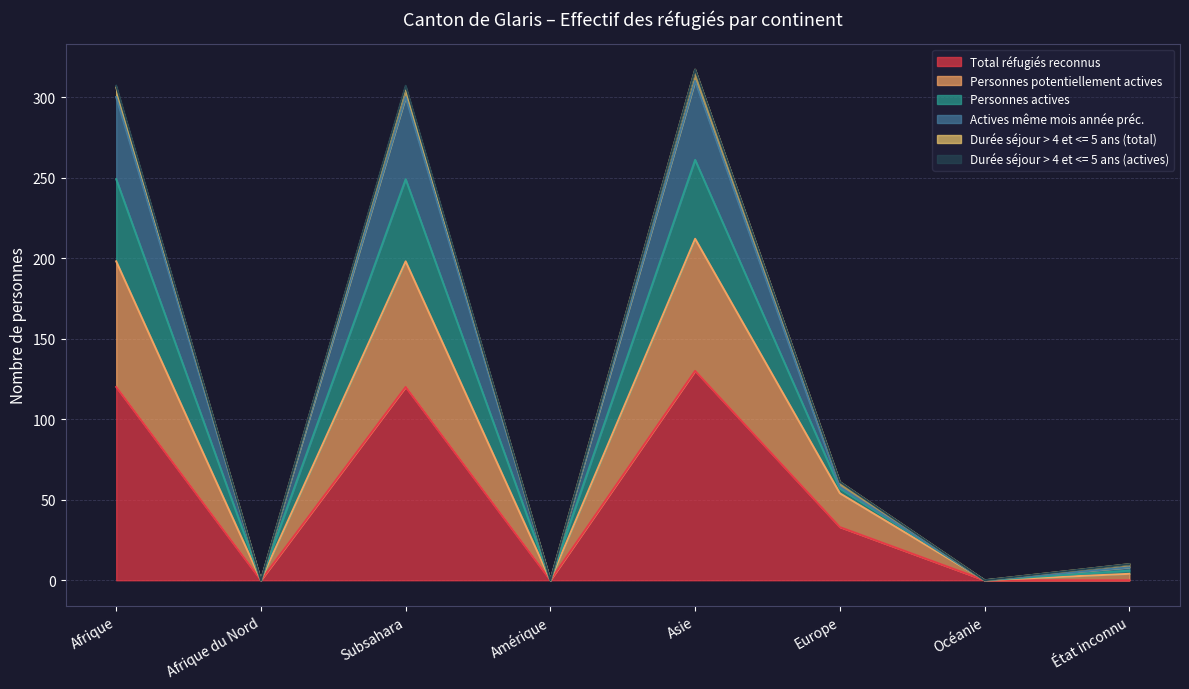

Where does the Personnes potentiellement actives series first go above 54?

Afrique